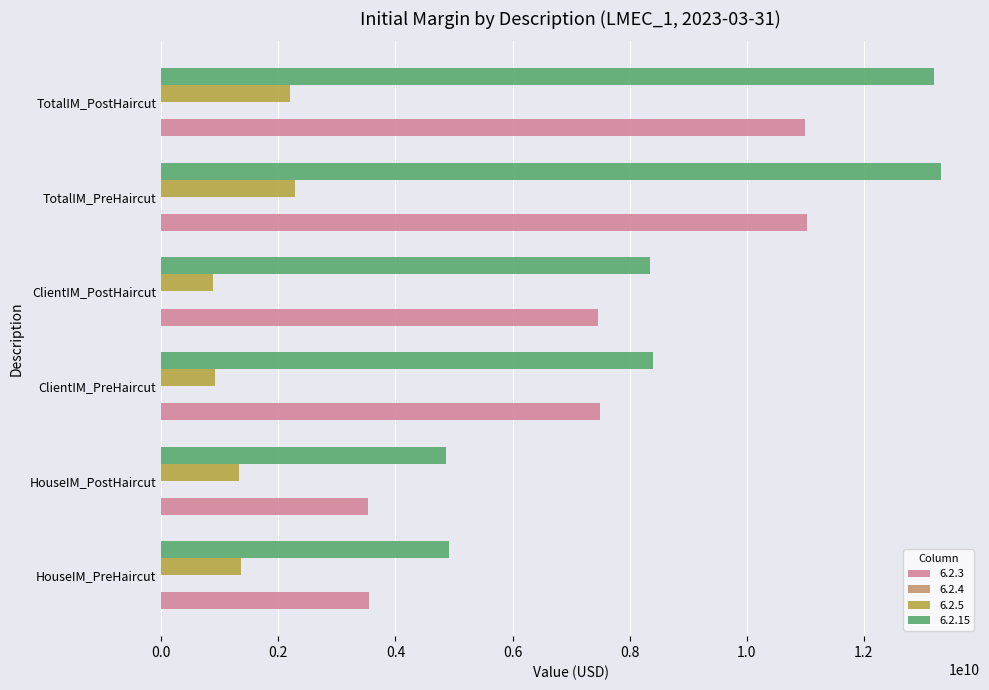

Which series has the largest total across all categories?

6.2.15